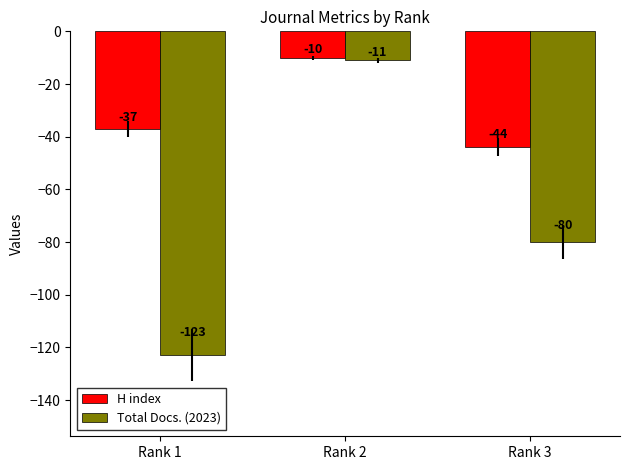

What is the total value across all series at Rank 1?

-160